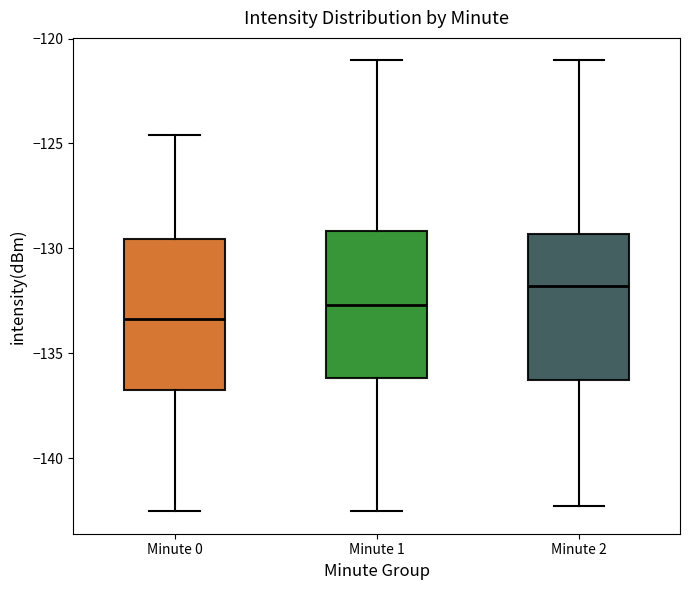

Reading left to right, transcribe this box plot: for each box, give where its median line is, the range the box spans, and where its two whiskers end, as read against the y-axis. The values are not printed on the chart, so give them approximately, as read against the axis.

Minute 0: median -133.5, box -136.5 to -129.5, whiskers -142.5 to -124.5
Minute 1: median -132.5, box -136.0 to -129.0, whiskers -142.5 to -121.0
Minute 2: median -132.0, box -136.5 to -129.5, whiskers -142.5 to -121.0